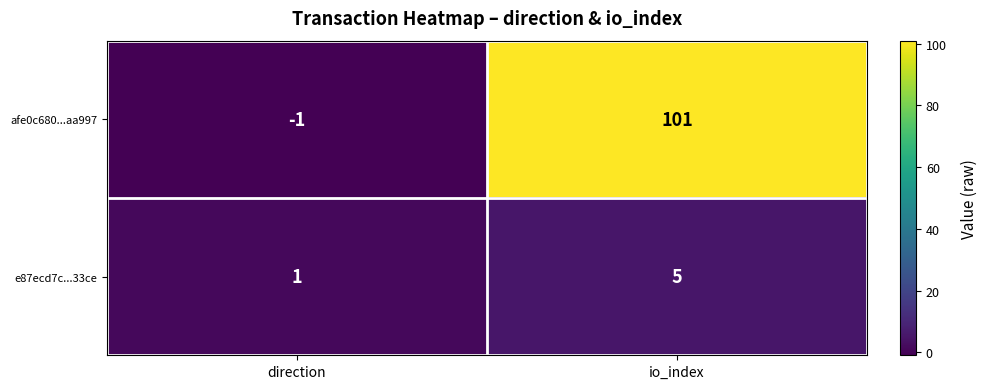

What is the difference between the e87ecd7c...33ce values at direction and io_index?

4